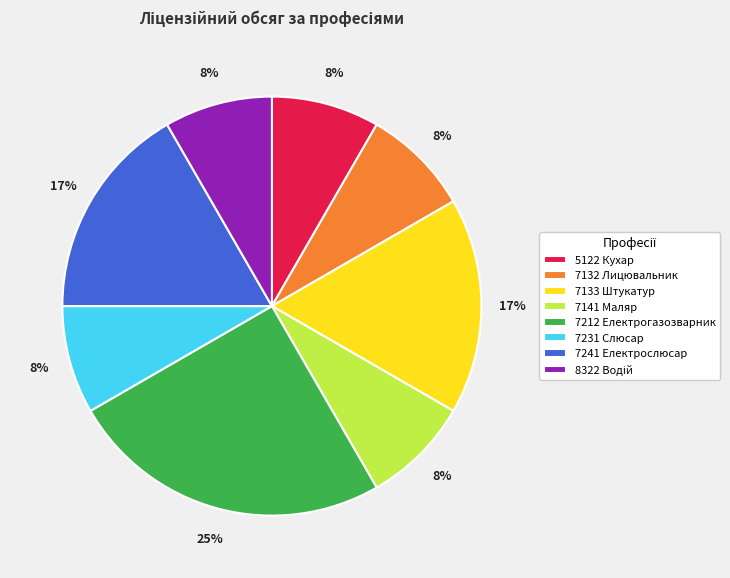

Is there any slice that represents more than half of the pie?

No